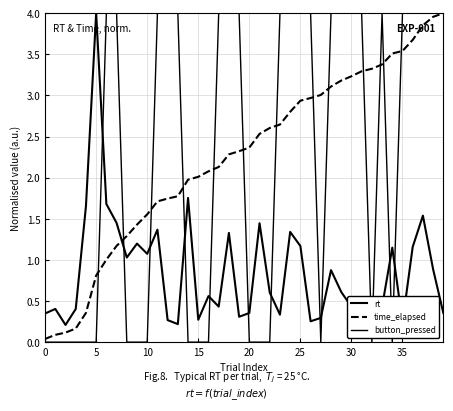

How many lines are shown in the chart?

3